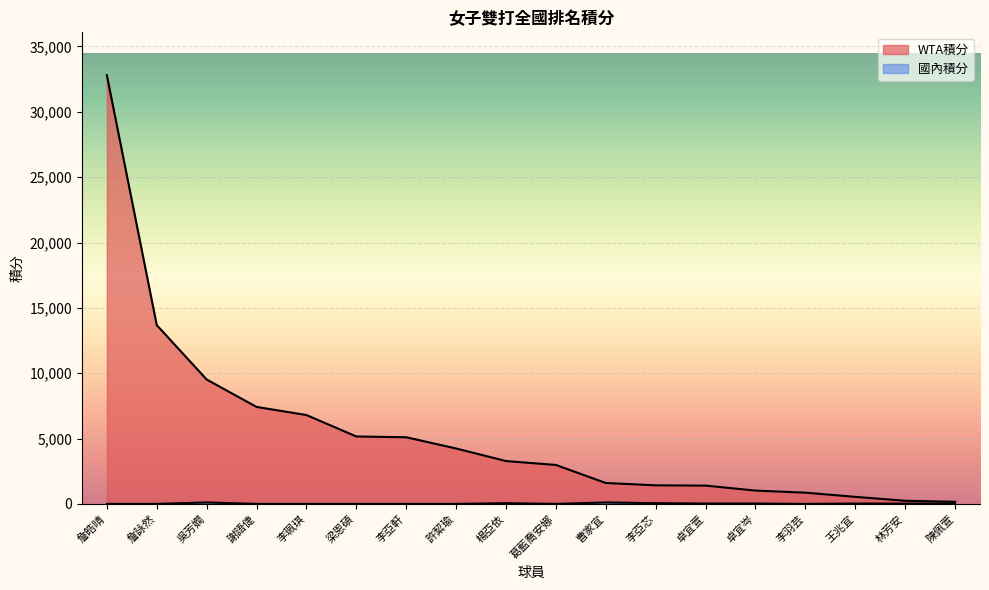

Read the 國內積分 value at 王兆宜, to the nearest 50.

50